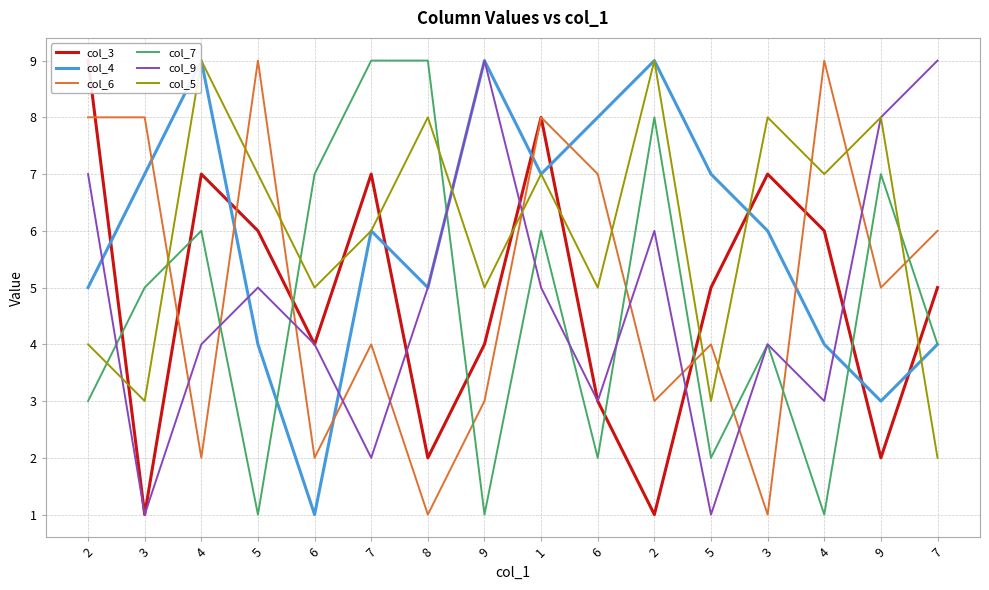

The col_4 series shows 2 at 1. True or false?

False